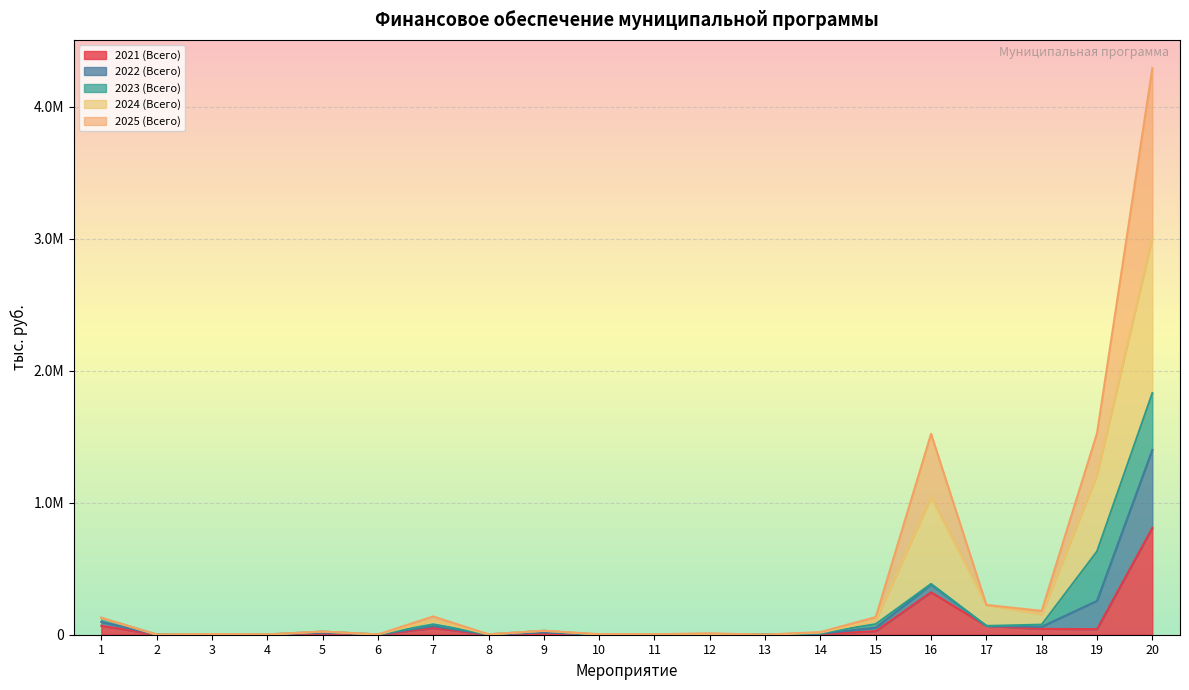

True or false: 2024 (Всего) and 2022 (Всего) cross at least once.

False